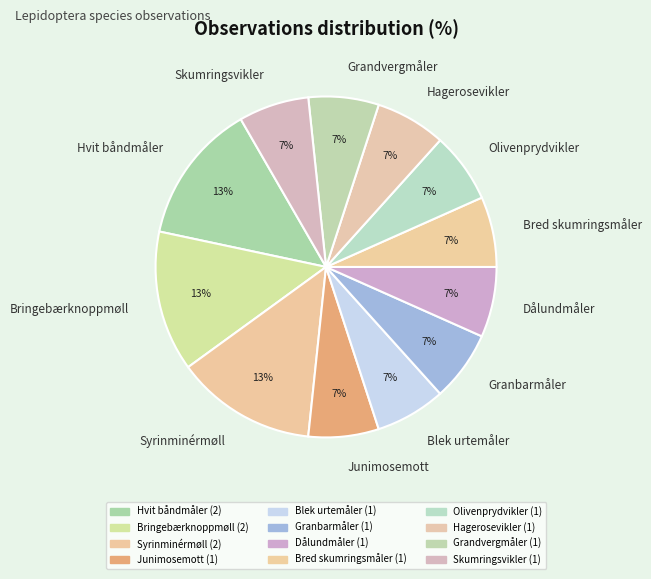

To the nearest percent, what percentage of the pie is Dålundmåler?

7%